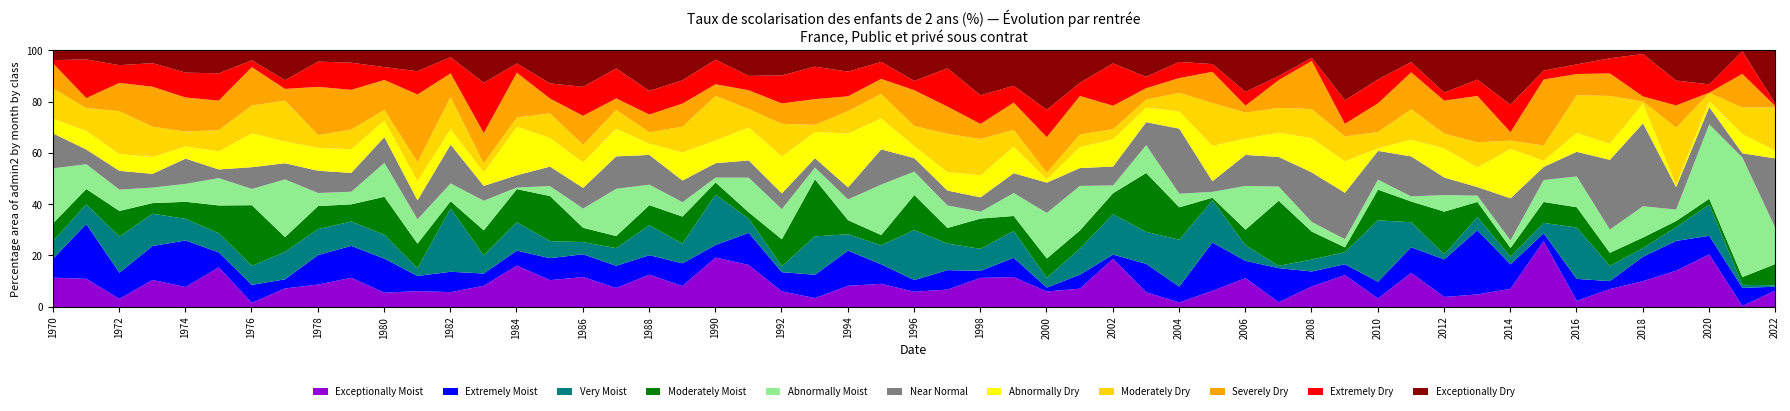

What is the total value across all series at 1994?

100.0